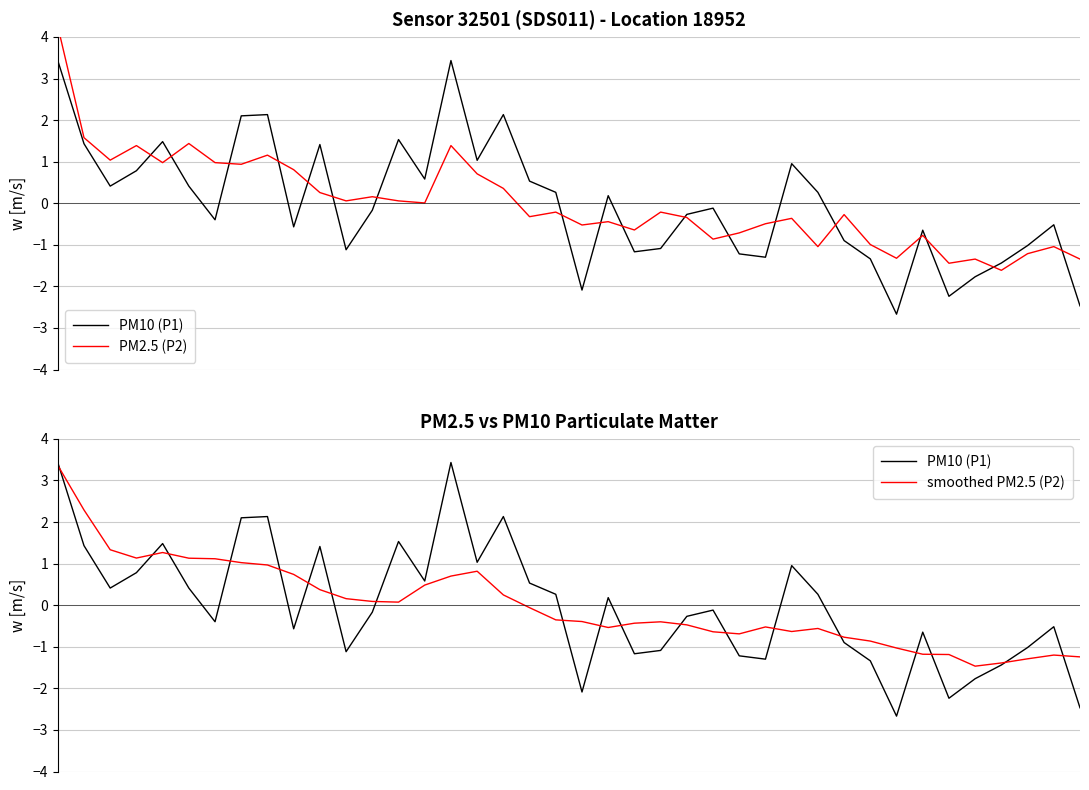

How many interior local valleys does the smoothed PM2.5 (P2) series have?

6